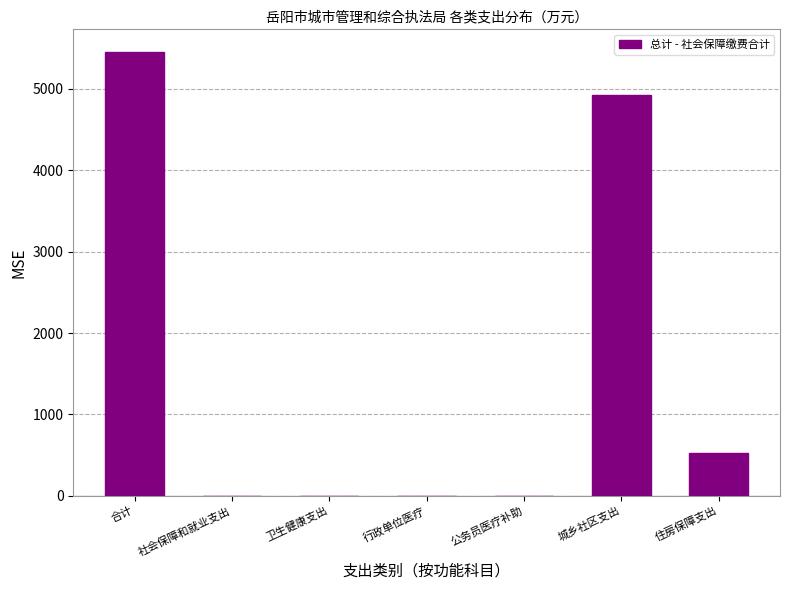

What is the change in value from 社会保障和就业支出 to 住房保障支出?

+527.9